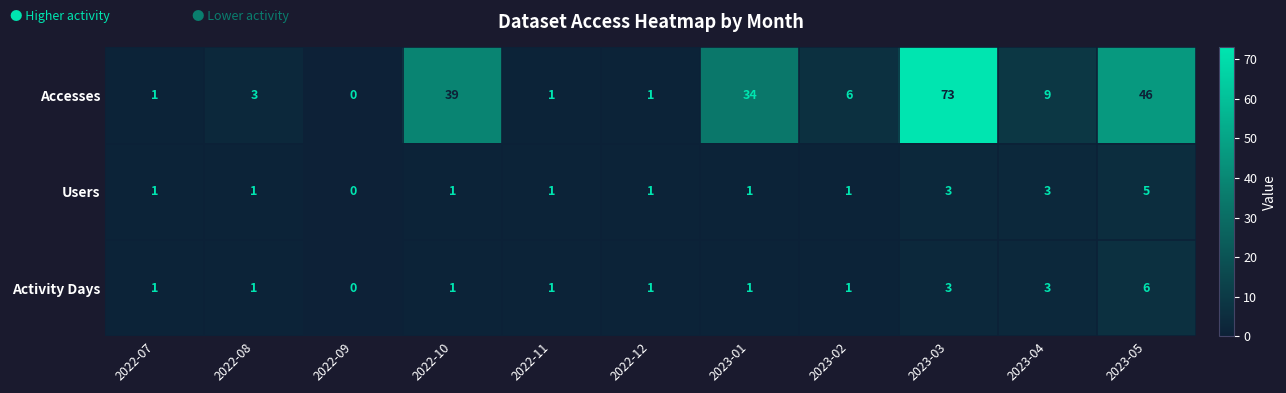

How many values in Accesses are above zero?

10